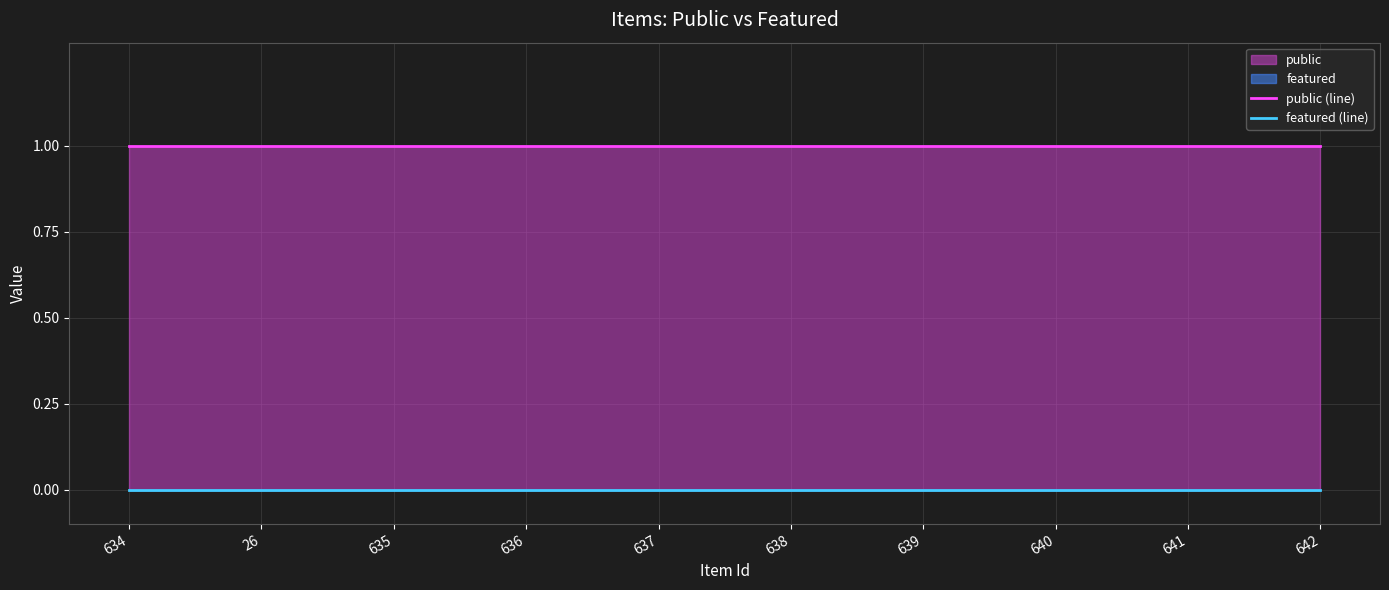

Rank the series by their average value, from lowest to highest.

featured (line), public (line)